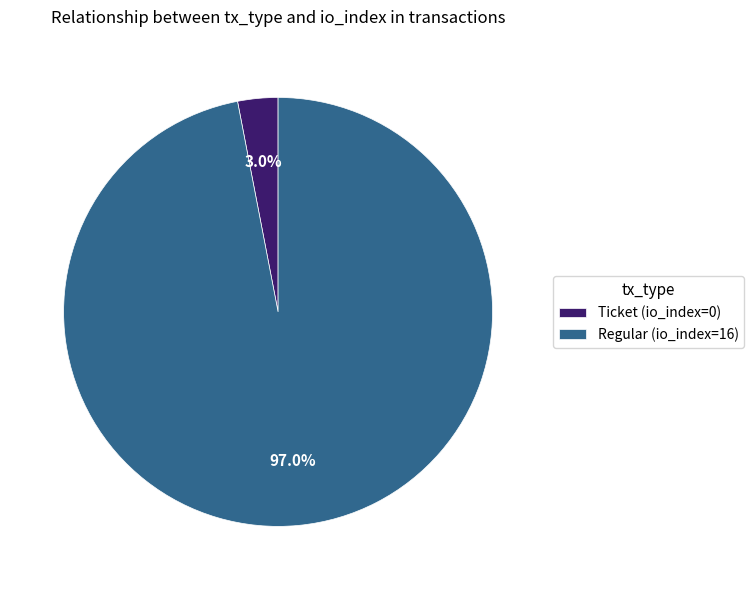

To the nearest percent, what portion does Regular (io_index=16) represent?

97%